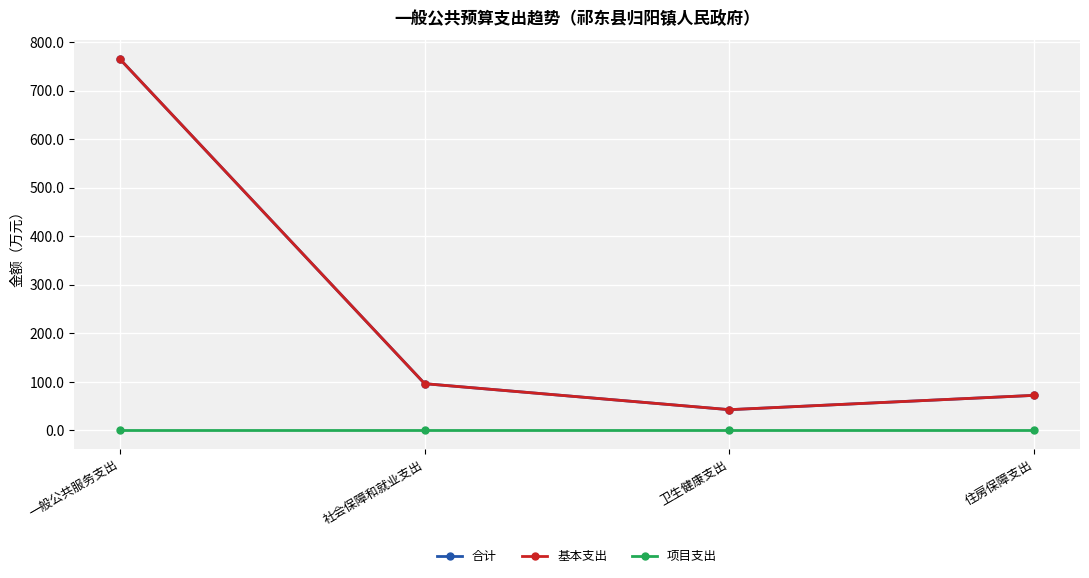

Rank the series by their maximum value, from highest to lowest.

合计, 基本支出, 项目支出